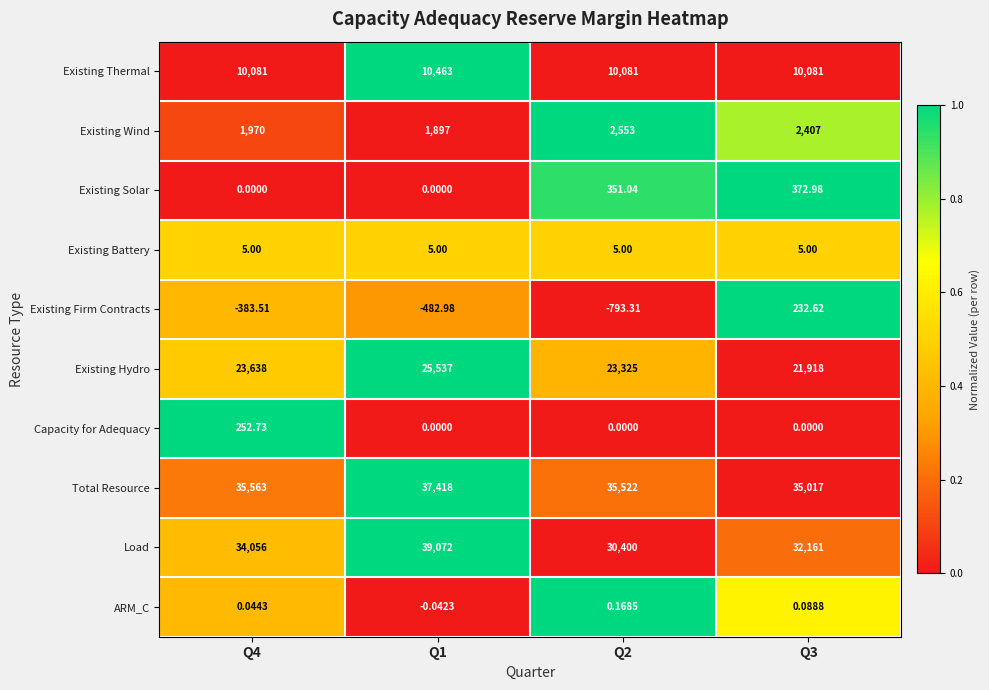

List the series in order of their peak value, lowest first.

ARM_C, Existing Battery, Existing Firm Contracts, Capacity for Adequacy, Existing Solar, Existing Wind, Existing Thermal, Existing Hydro, Total Resource, Load